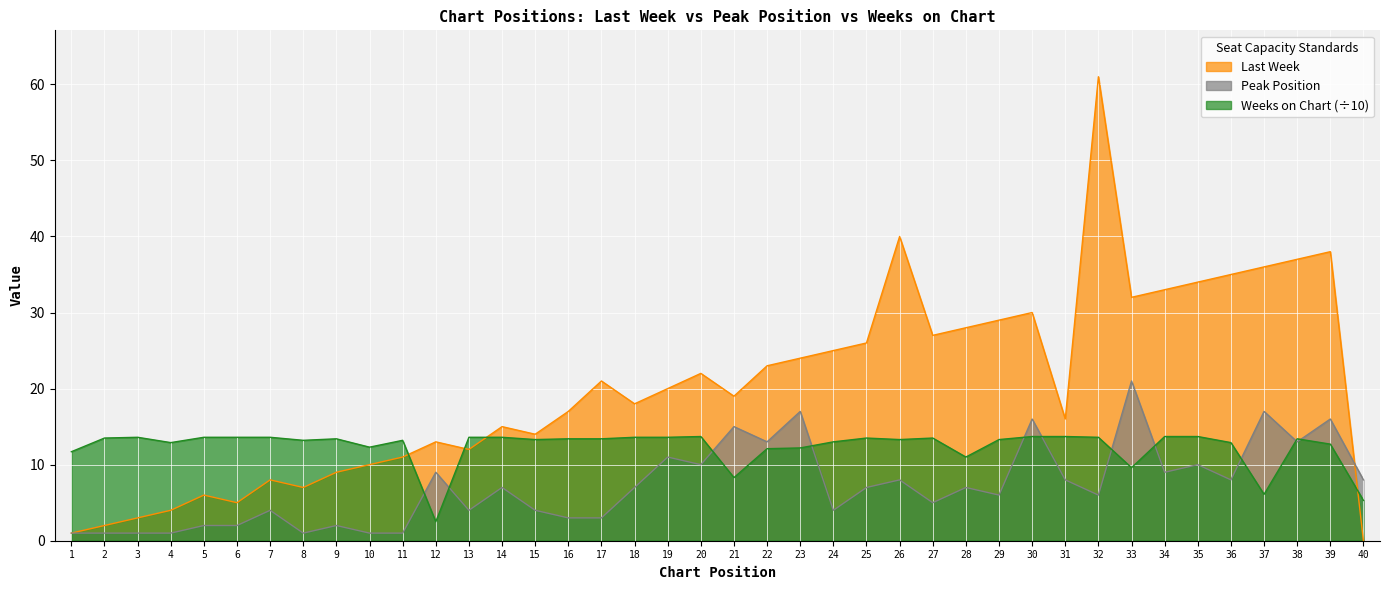

After their last crossing, which series has the higher values: Last Week or Peak Position?

Peak Position